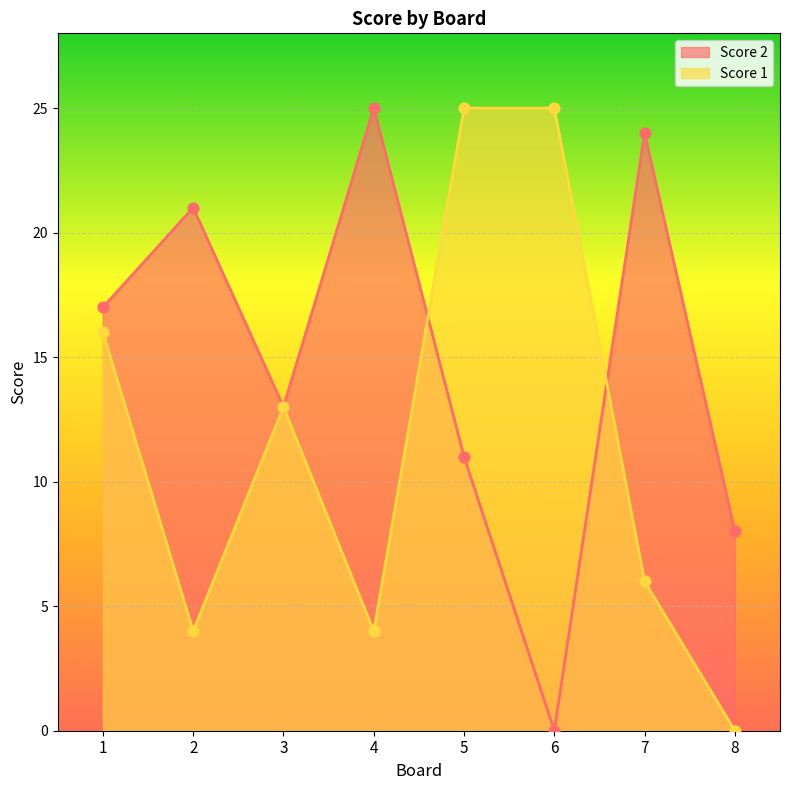

What are all the series names shown in the legend?

Score 2, Score 1